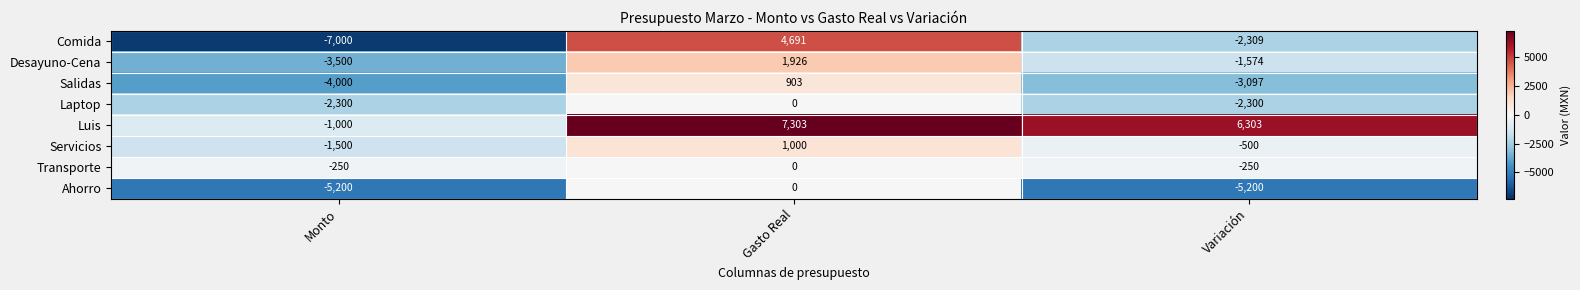

How many distinct data groups are displayed?

8